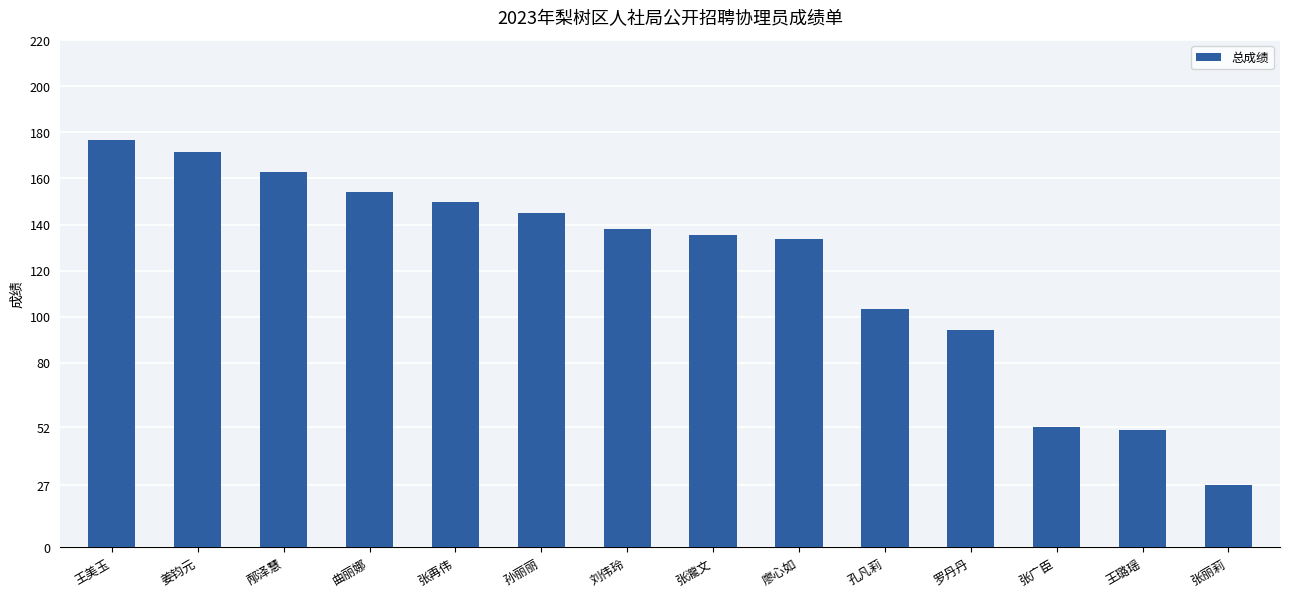

What is the minimum value shown in the chart?

27.0